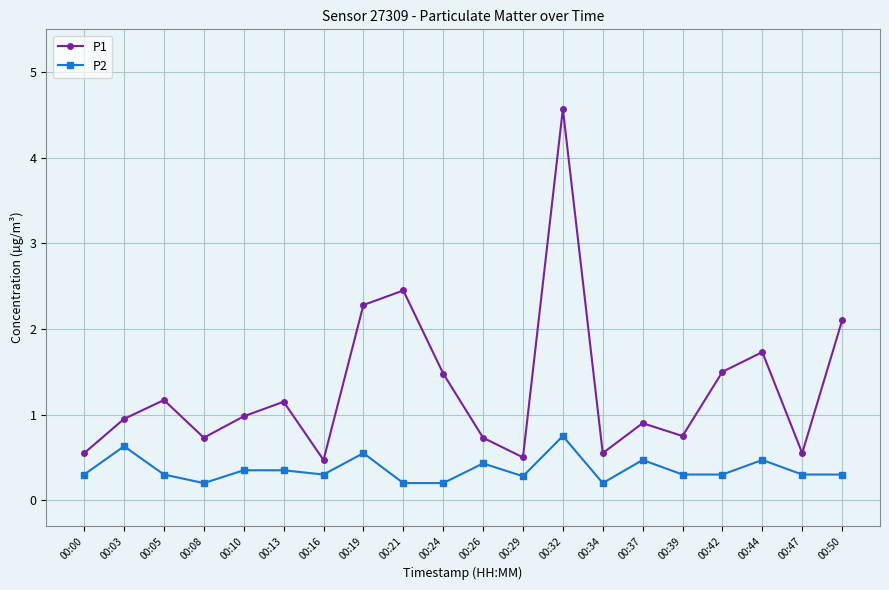

What is the maximum value for P1?

4.6